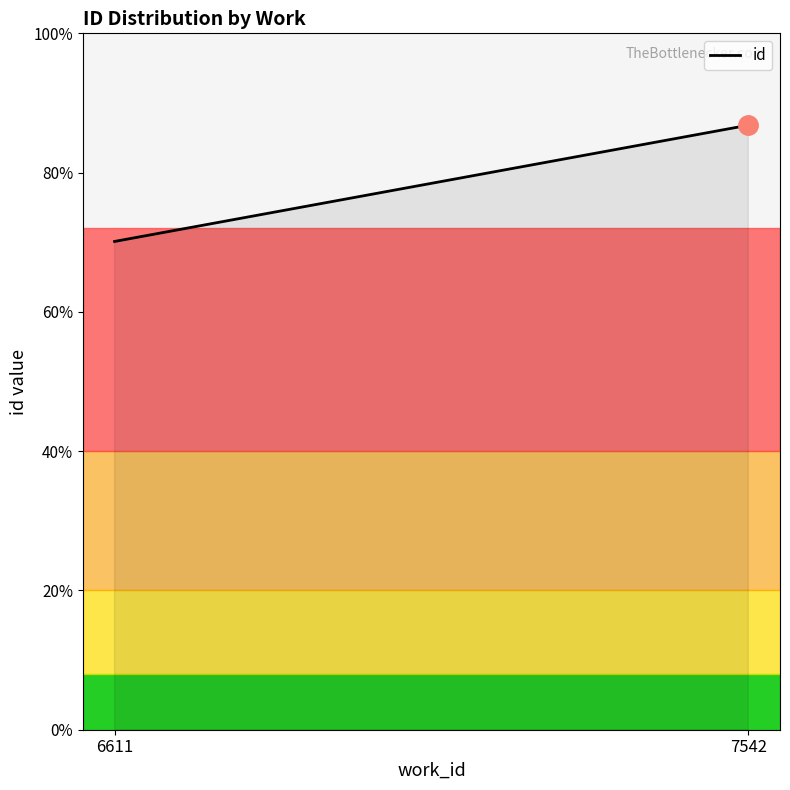

Does the chart display data point markers on the line(s)?

No